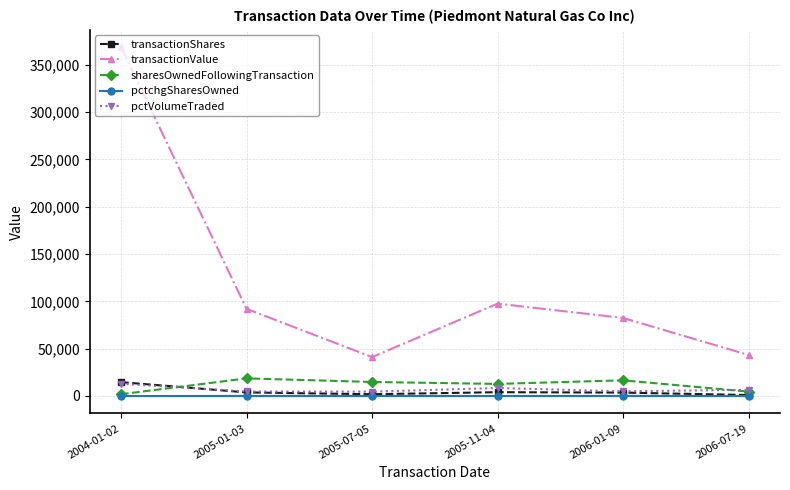

How many interior local valleys does the transactionValue series have?

1